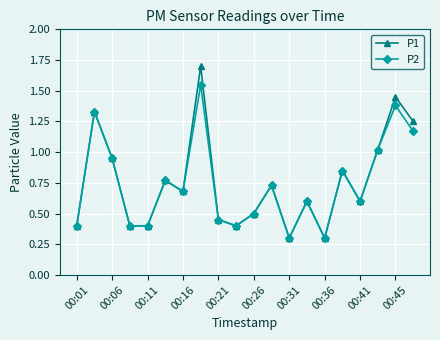

What is the lowest value of the P1 series?

0.3